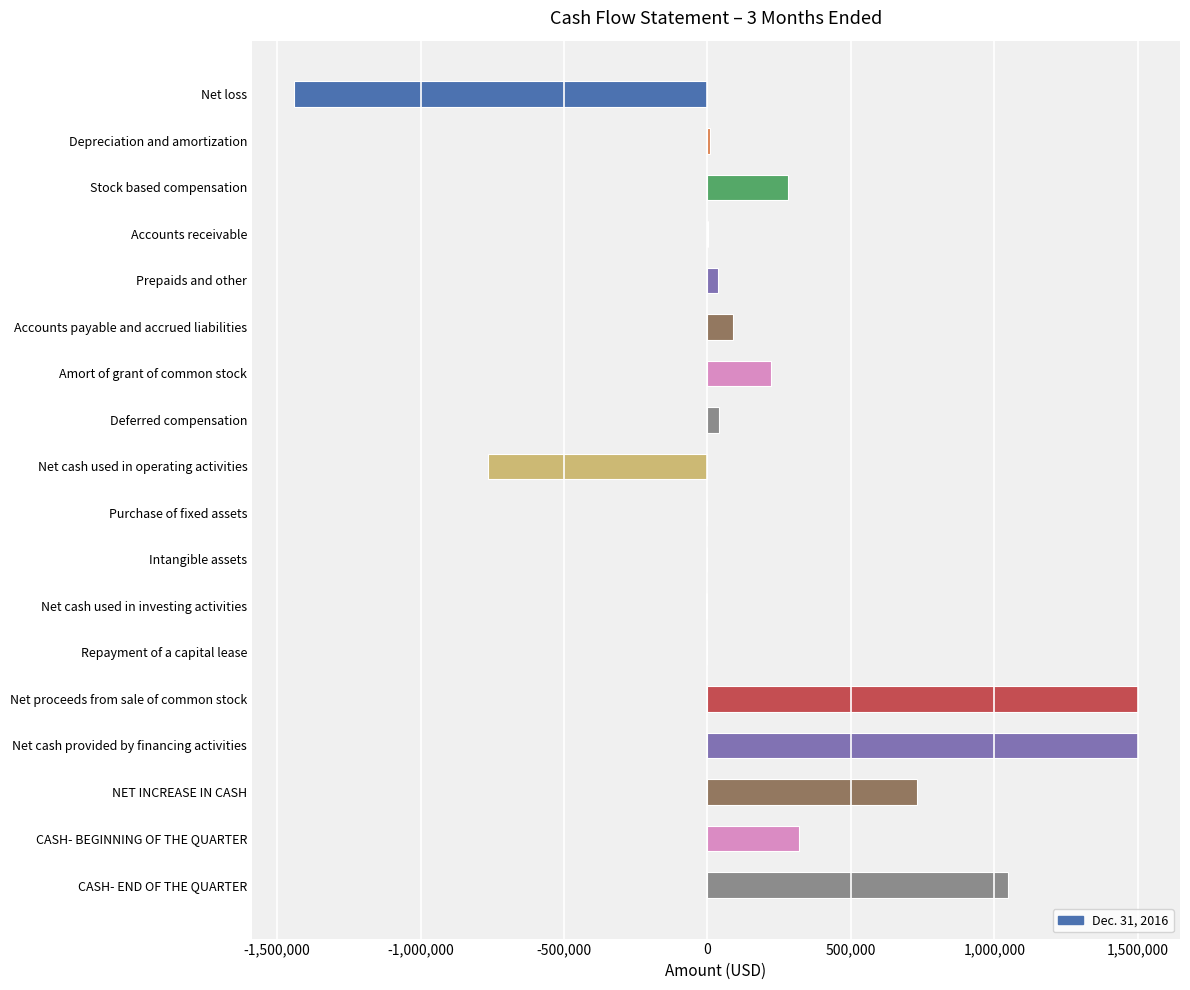

Between Intangible assets and Amort of grant of common stock, which is larger?

Amort of grant of common stock